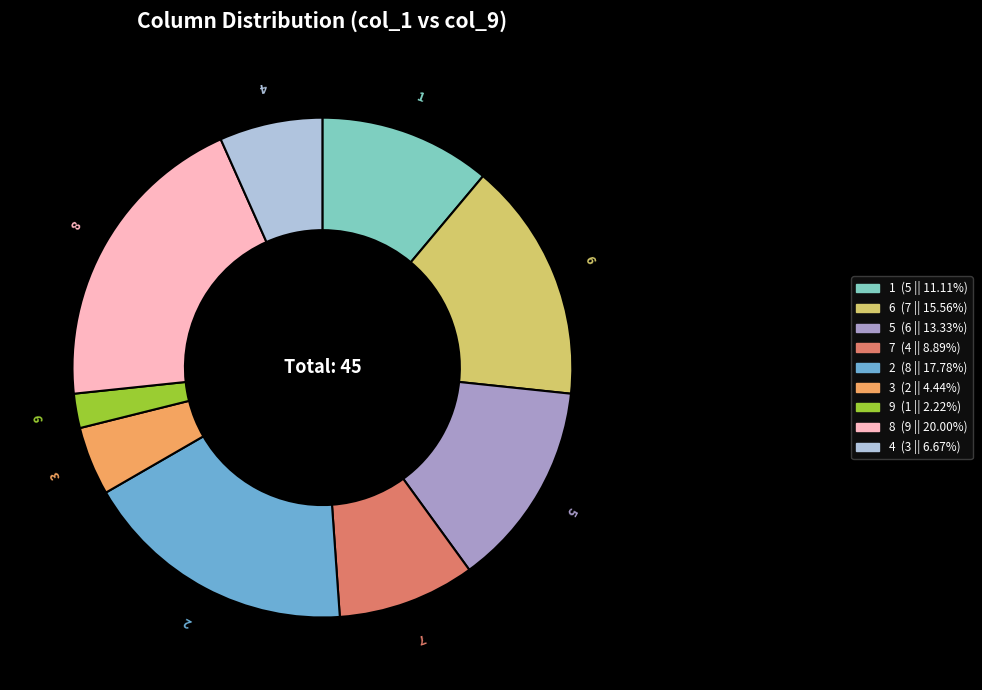

Approximately how many times larger is the value at 6 compared to 1?

1.4